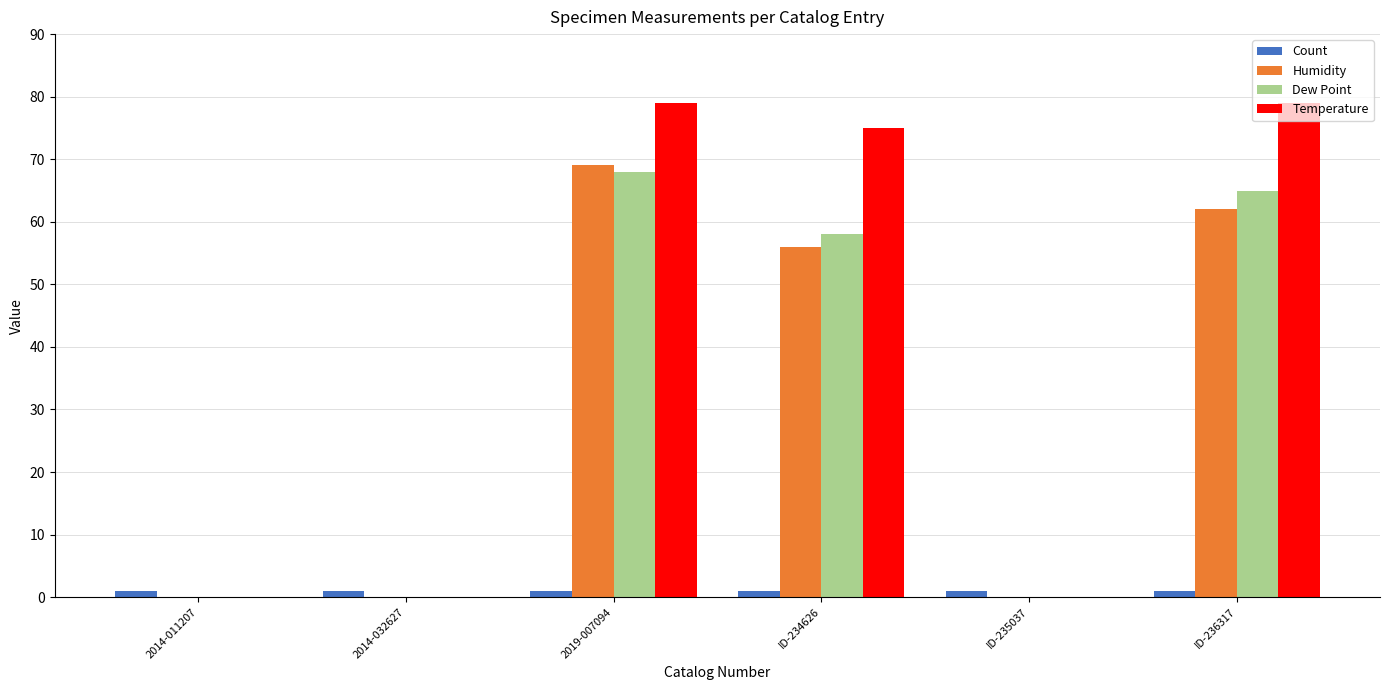

What are all the series names shown in the legend?

Count, Humidity, Dew Point, Temperature